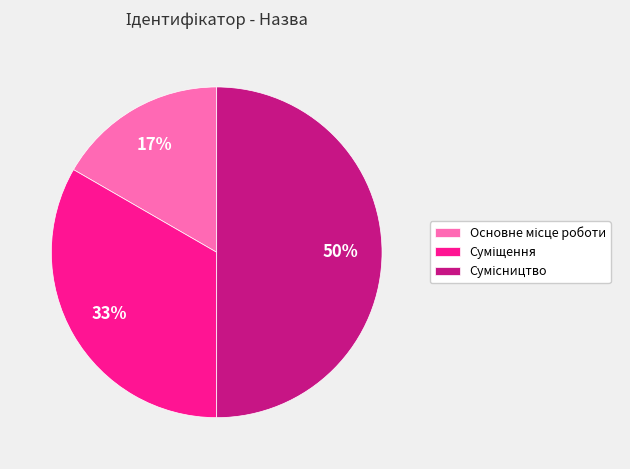

To the nearest percent, what is the average slice percentage?

33%